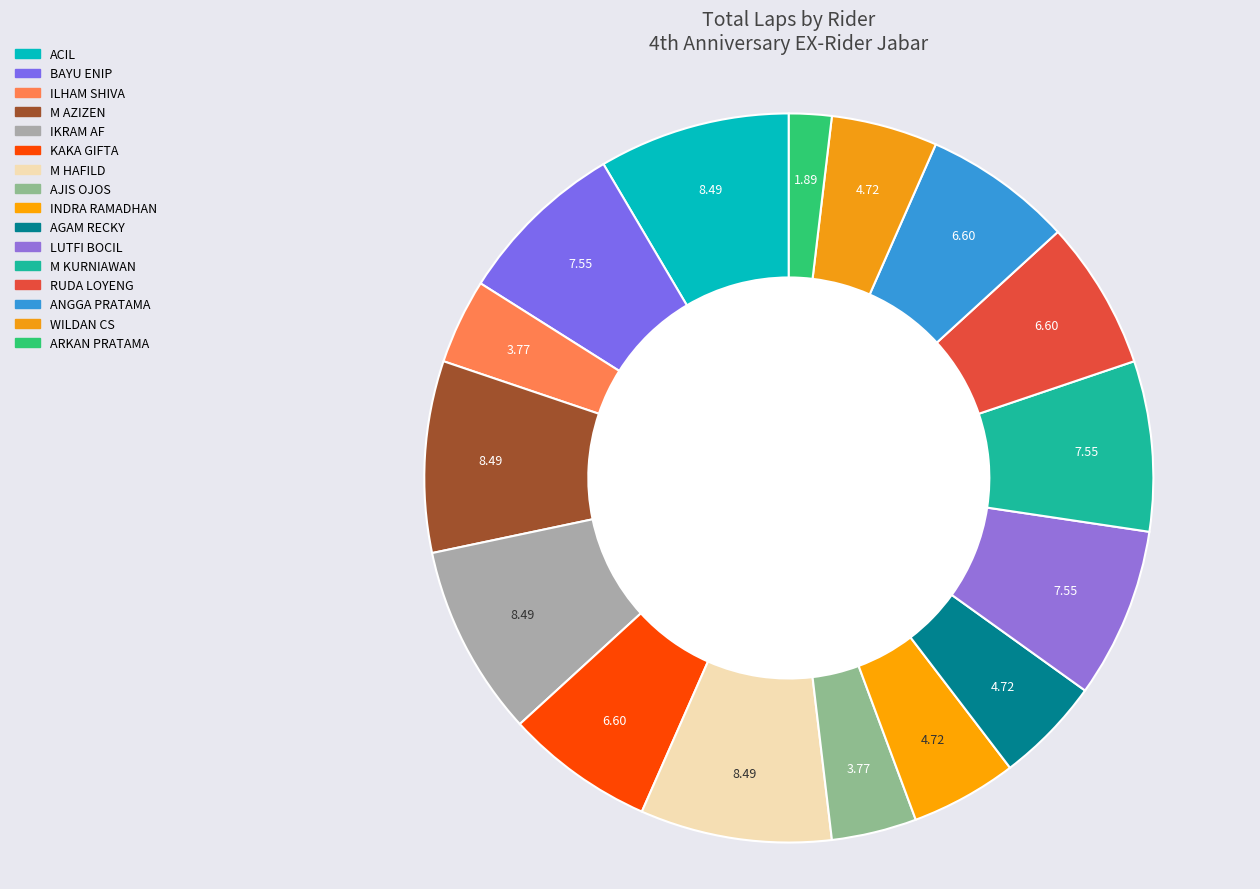

What is the largest slice in the pie chart?

ACIL